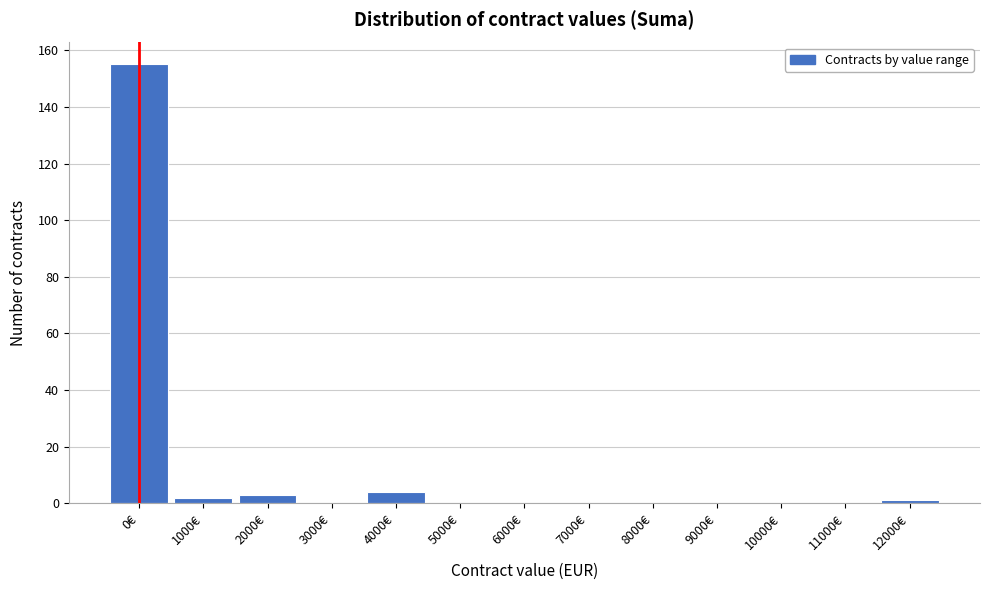

Reading left to right, extract all data points from this chart.

0€=155	1000€=2	2000€=3	3000€=0	4000€=4	5000€=0	6000€=0	7000€=0	8000€=0	9000€=0	10000€=0	11000€=0	12000€=1